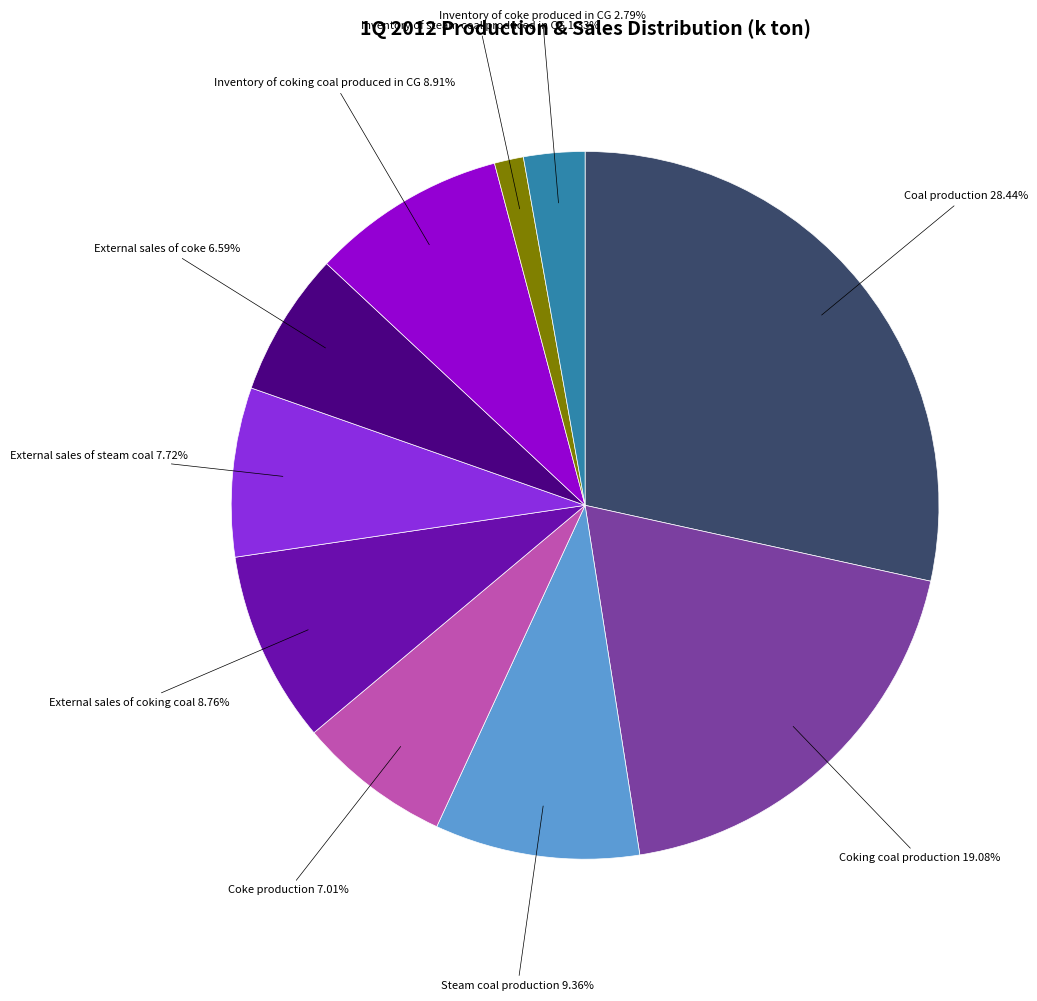

Does Inventory of coke produced in CG account for over 50% of the chart?

No